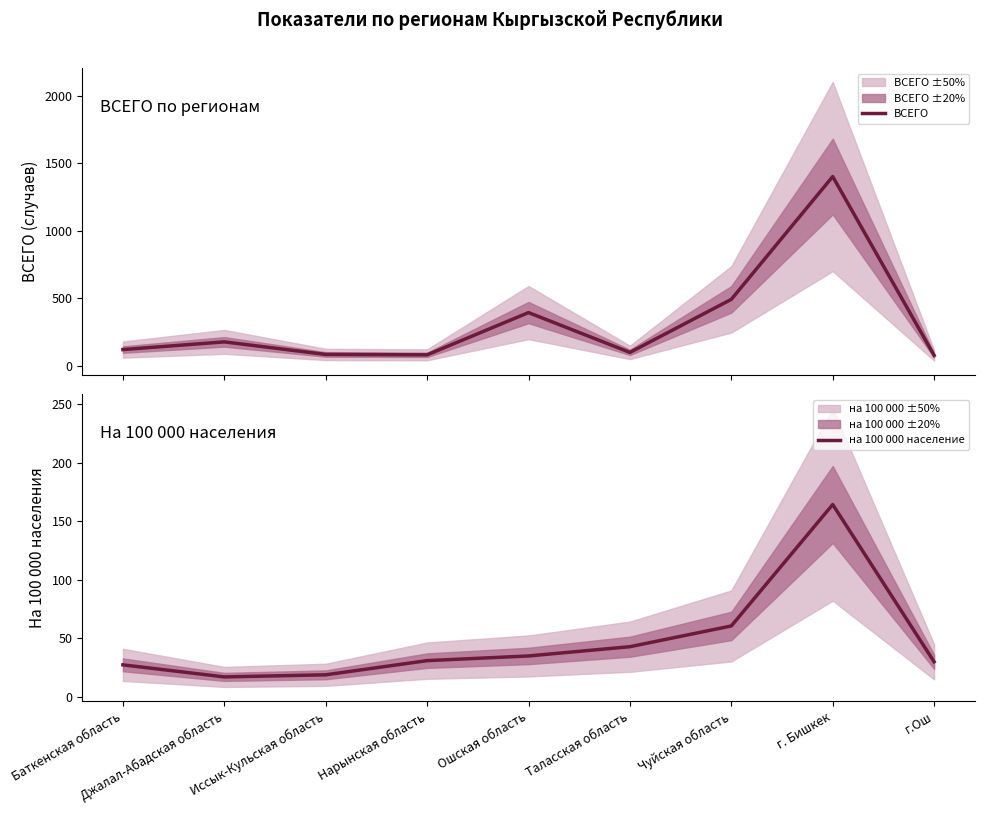

In ВСЕГО, how many points are lower than both neighbors (excluding endpoints)?

2